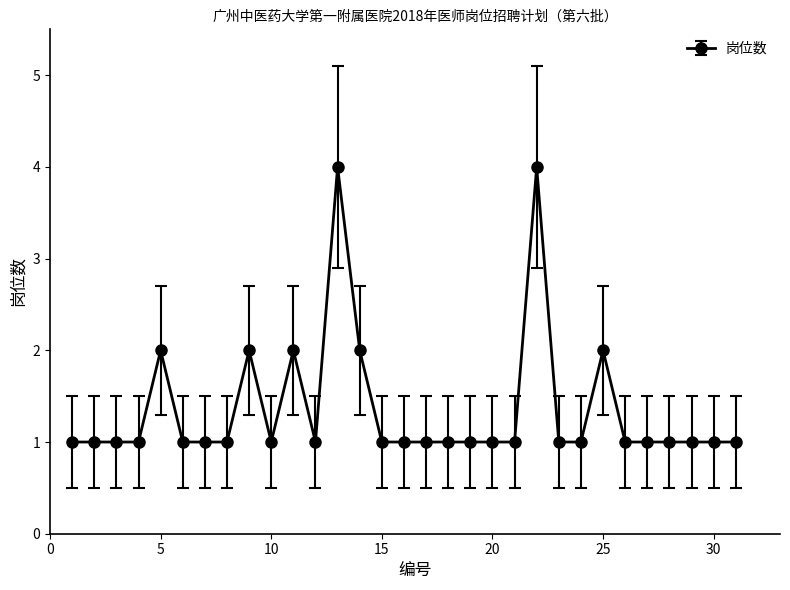

What is the greatest value displayed?

4